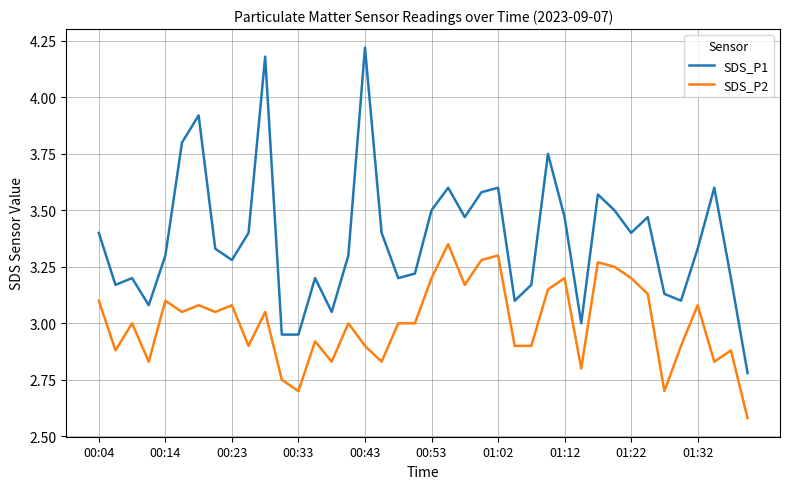

What is the difference between the maximum and minimum values in the SDS_P1 series?

1.4